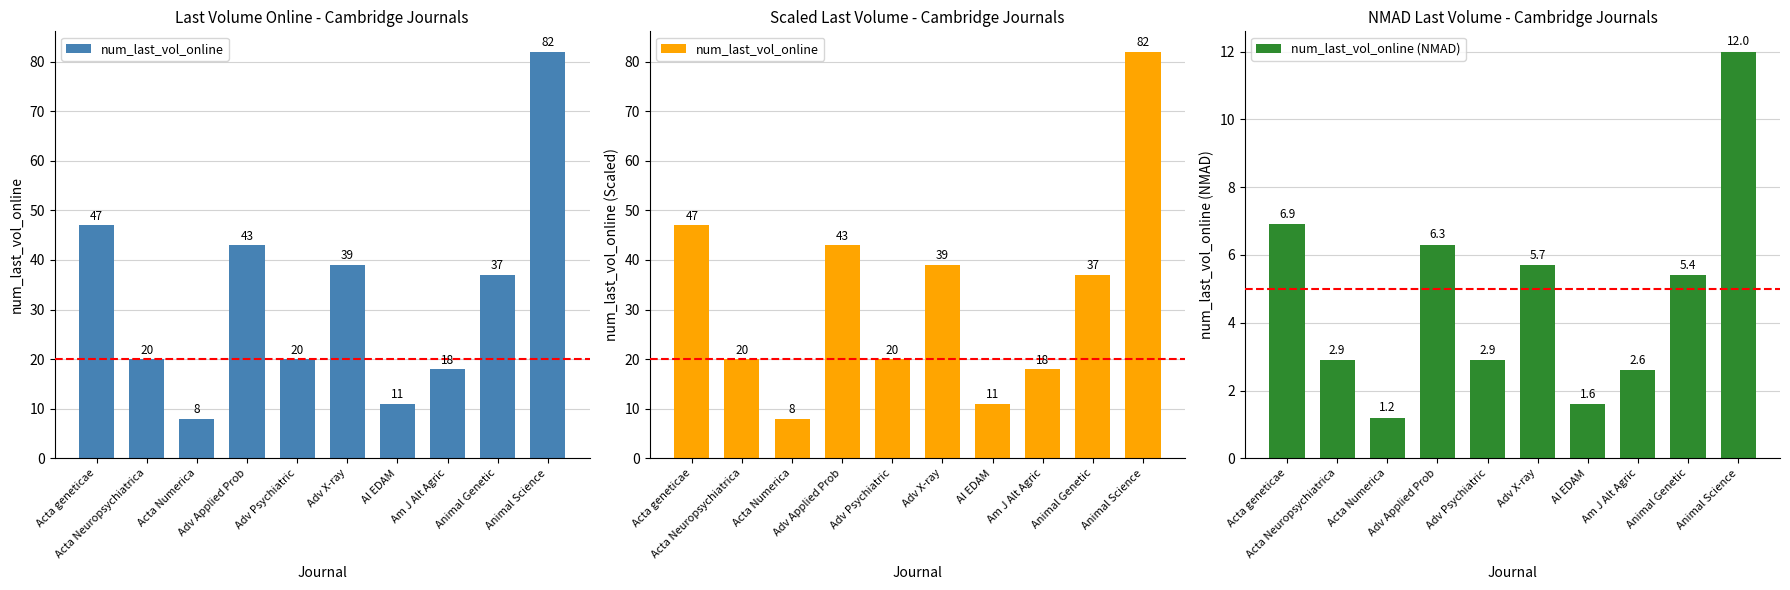

Reading left to right, extract all data points from this chart.

num_last_vol_online: Acta geneticae=47.0	Acta Neuropsychiatrica=20.0	Acta Numerica=8.0	Adv Applied Prob=43.0	Adv Psychiatric=20.0	Adv X-ray=39.0	AI EDAM=11.0	Am J Alt Agric=18.0	Animal Genetic=37.0	Animal Science=82.0
num_last_vol_online (NMAD): Acta geneticae=6.9	Acta Neuropsychiatrica=2.9	Acta Numerica=1.2	Adv Applied Prob=6.3	Adv Psychiatric=2.9	Adv X-ray=5.7	AI EDAM=1.6	Am J Alt Agric=2.6	Animal Genetic=5.4	Animal Science=12.0